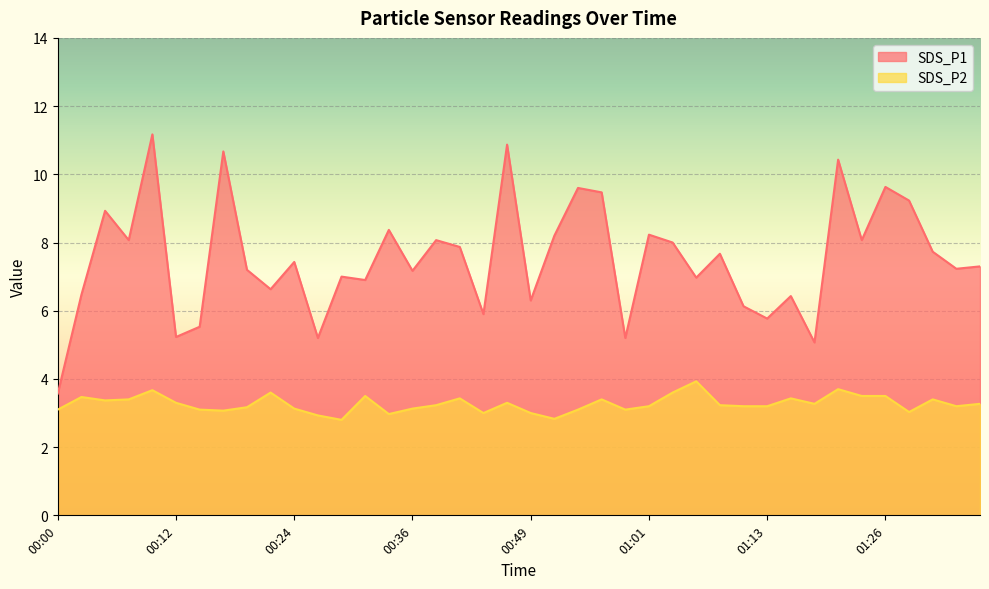

Which series has the widest spread of values?

SDS_P1